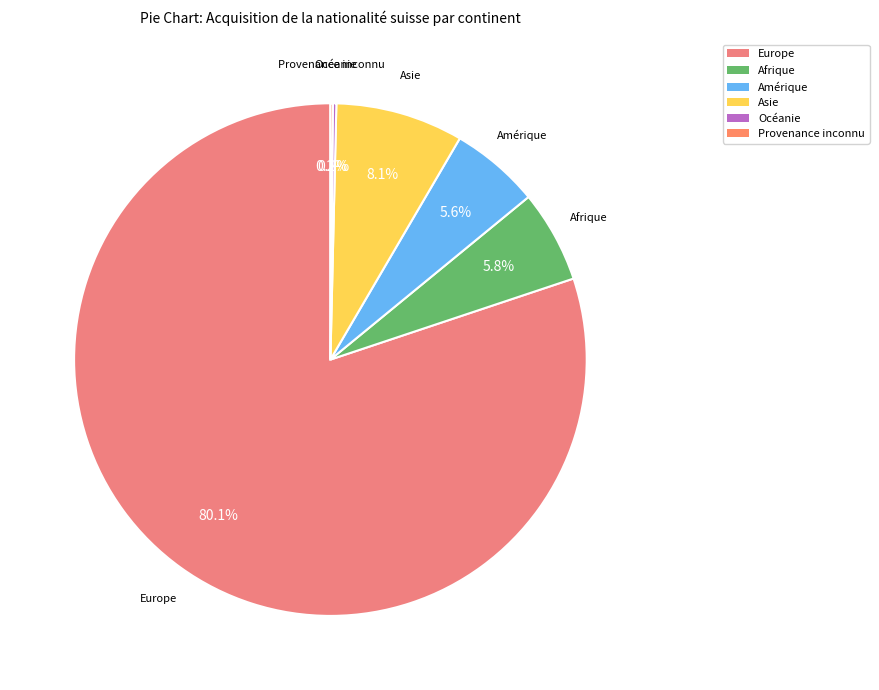

What is the ratio of the value at Asie to the value at Afrique?

1.4